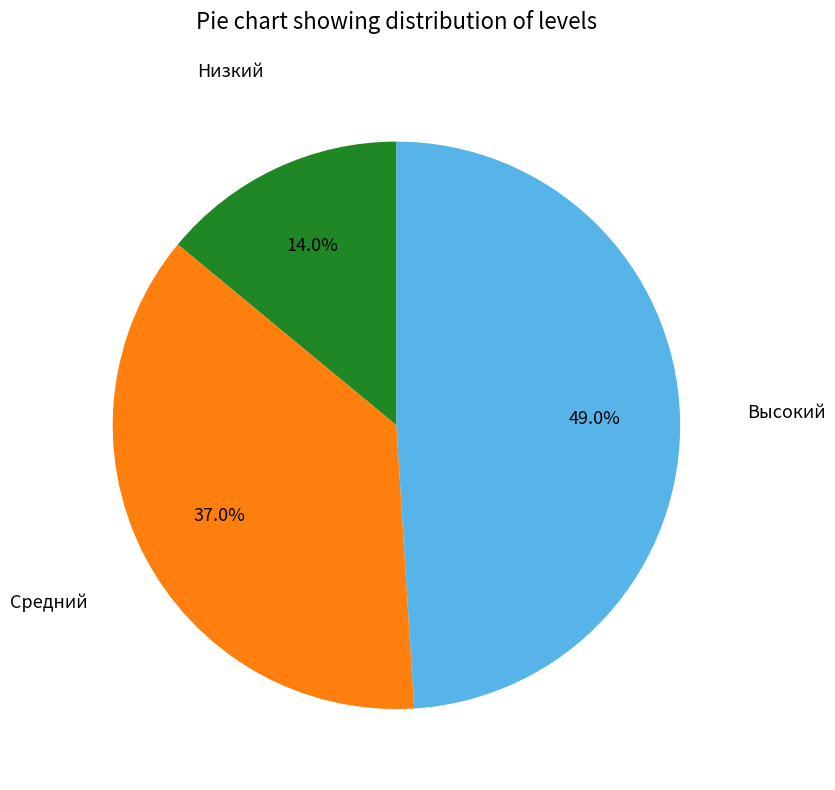

Is it true that Высокий is 49% of the pie?

True